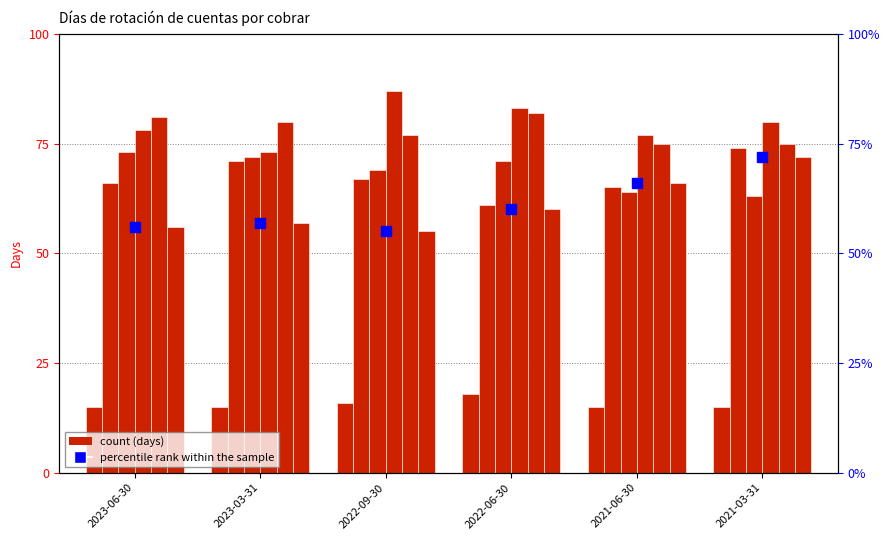

What position from the right is 2021-06-30?

2